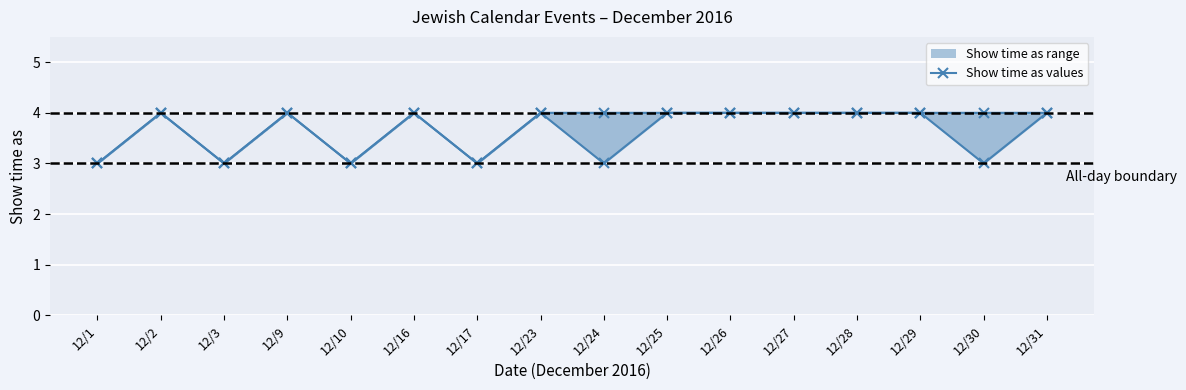

Is it true that lower bound equals 2 at 12/25?

False